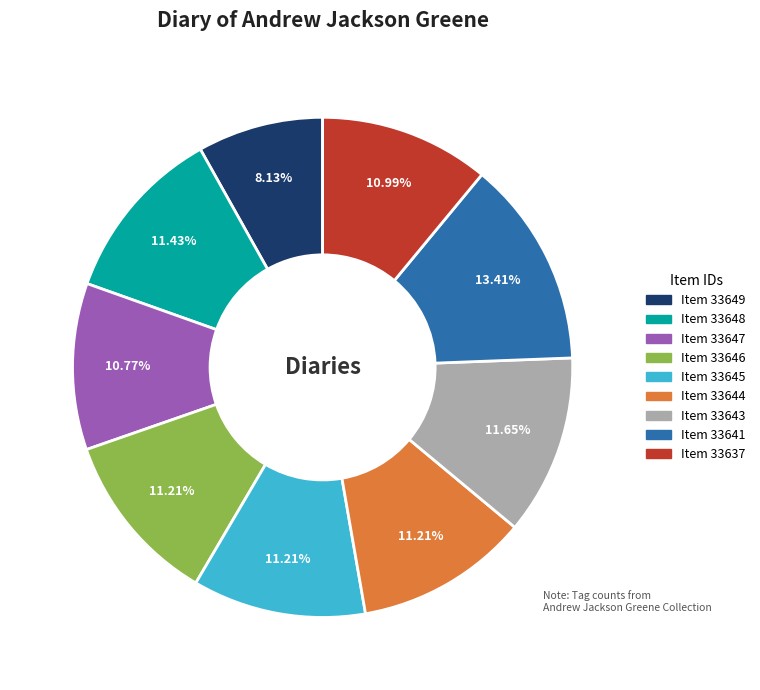

Does any single category account for the majority?

No